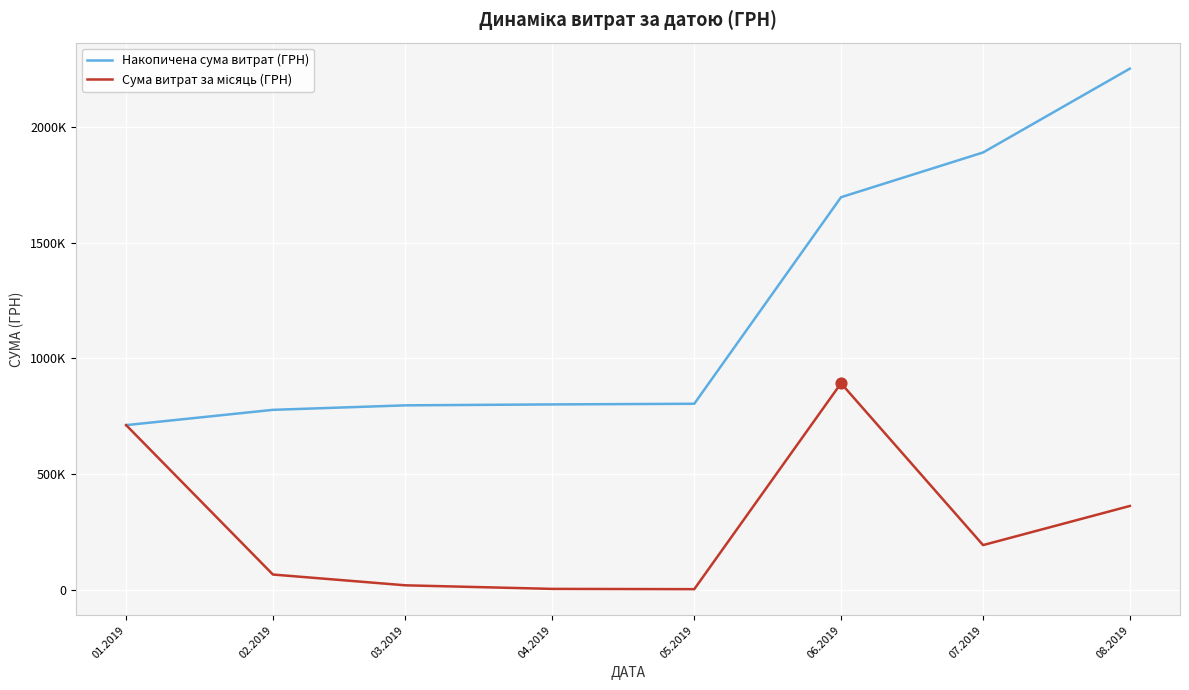

Does the chart have visible grid lines?

Yes